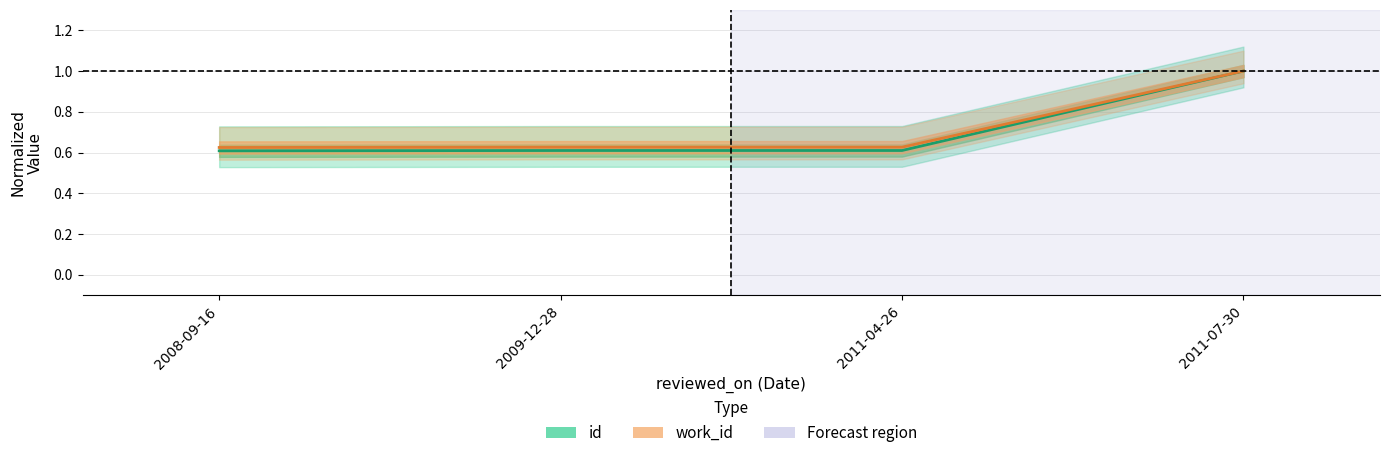

The value of id at 2008-09-16 is 0.2. True or false?

False